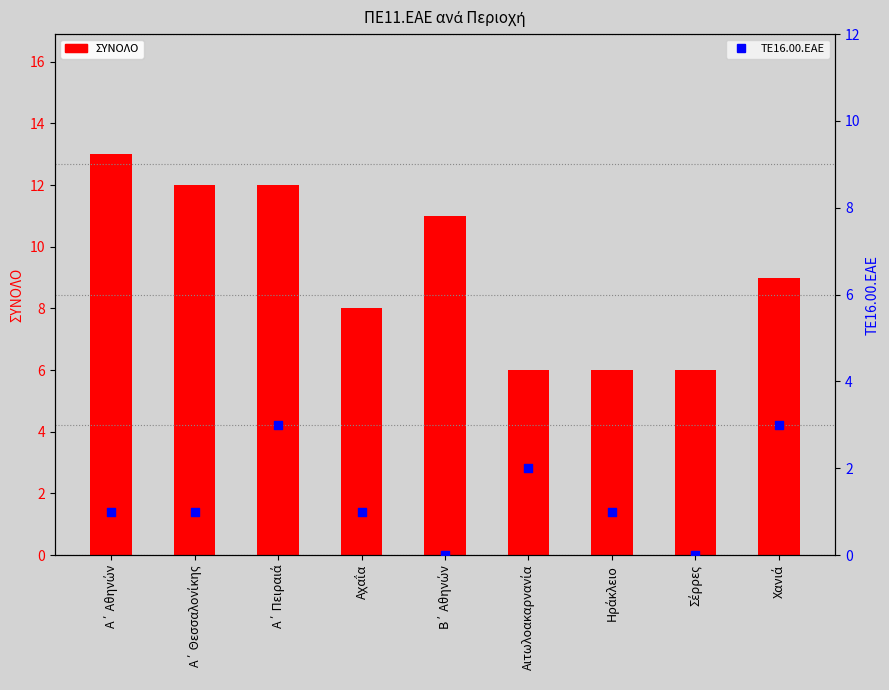

Which series contains the highest Y value?

ΣΥΝΟΛΟ